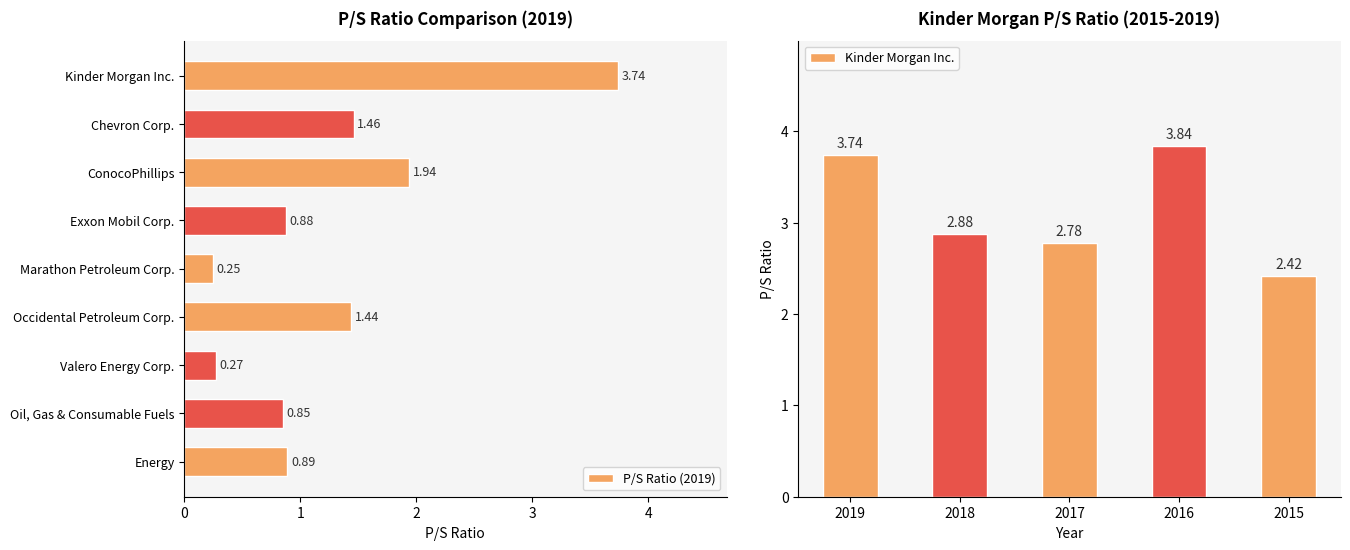

What is the sum of all P/S Ratio (2019) values?

11.7